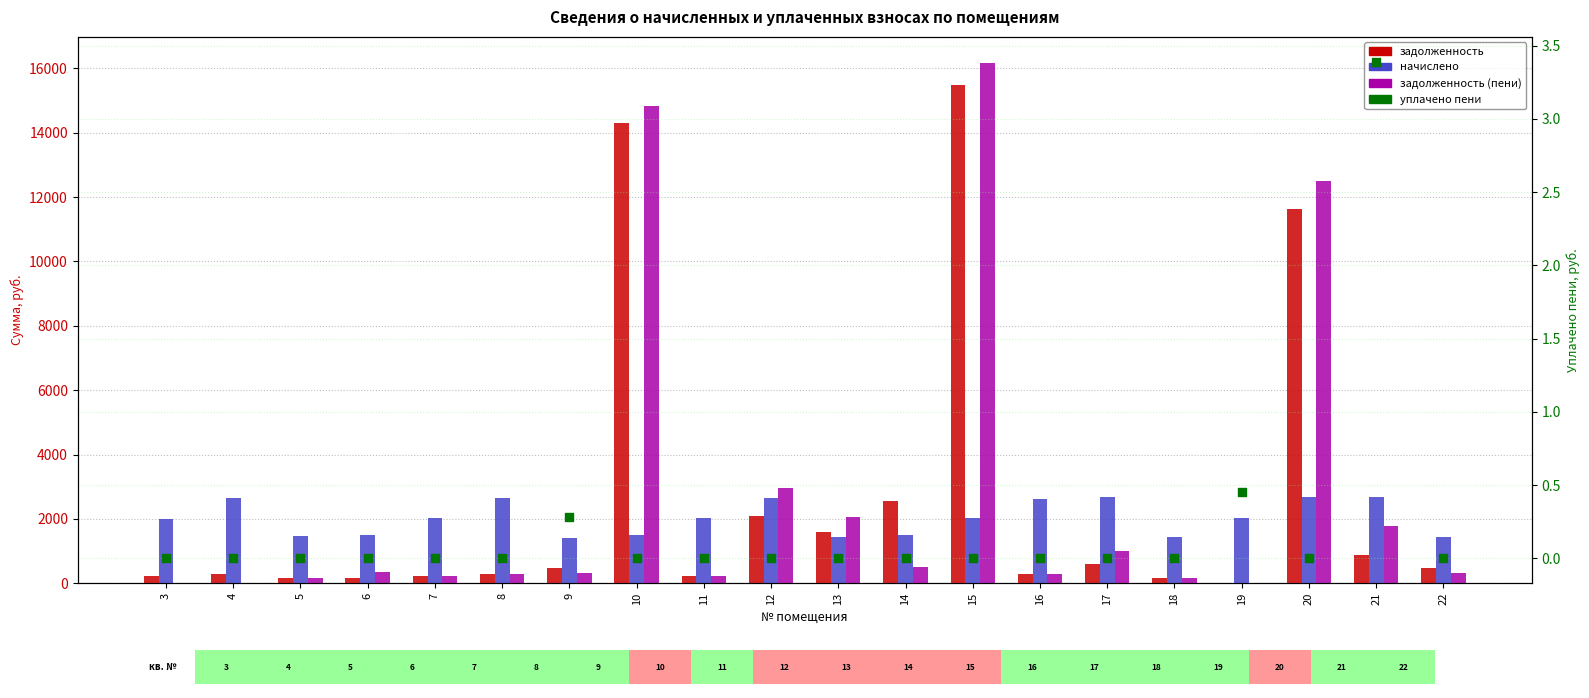

What are all the series names shown in the legend?

задолженность, начислено, задолженность (пени), уплачено пени